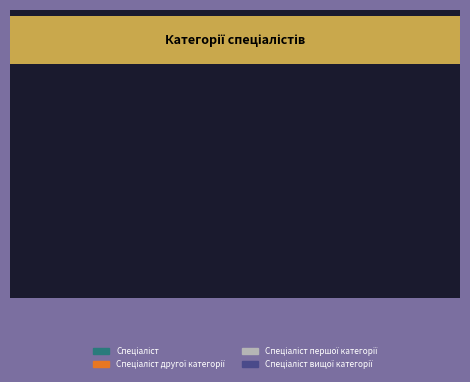

Count the number of slices in the pie.

4